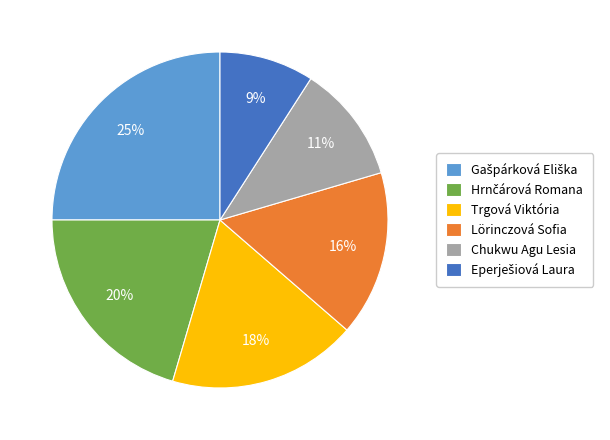

How many segments does this pie chart have?

6